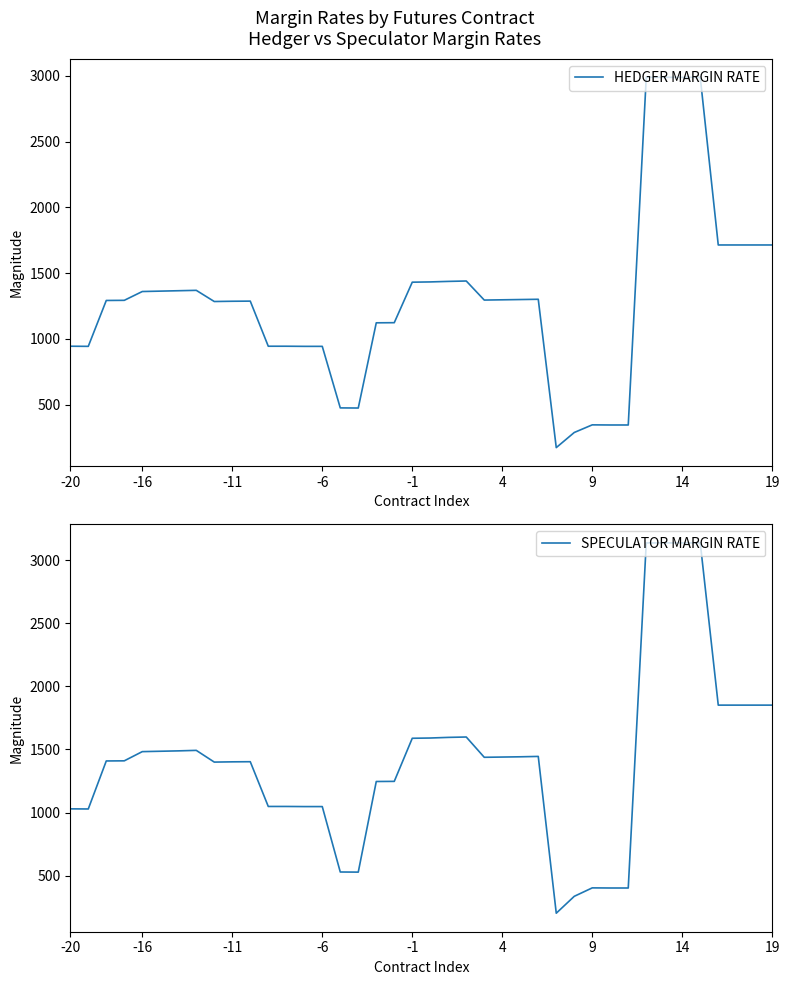

Rank the series by their average value, from highest to lowest.

SPECULATOR MARGIN RATE, HEDGER MARGIN RATE